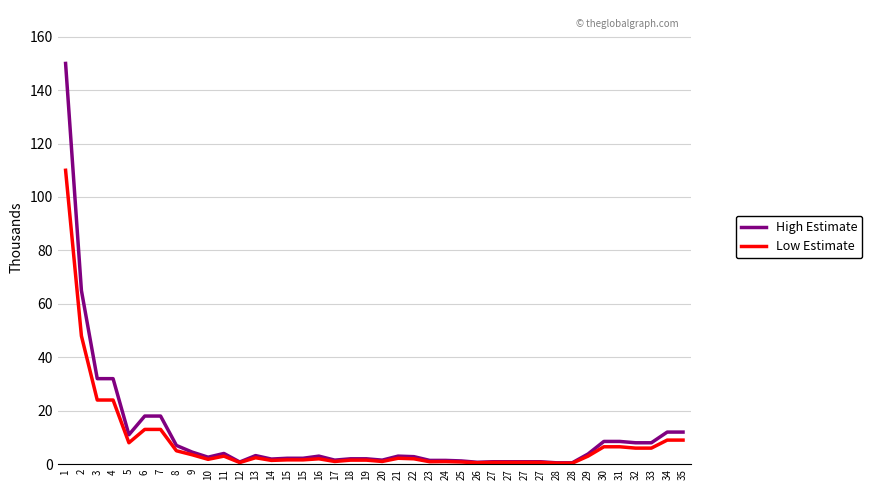

What are all the series names shown in the legend?

High Estimate, Low Estimate